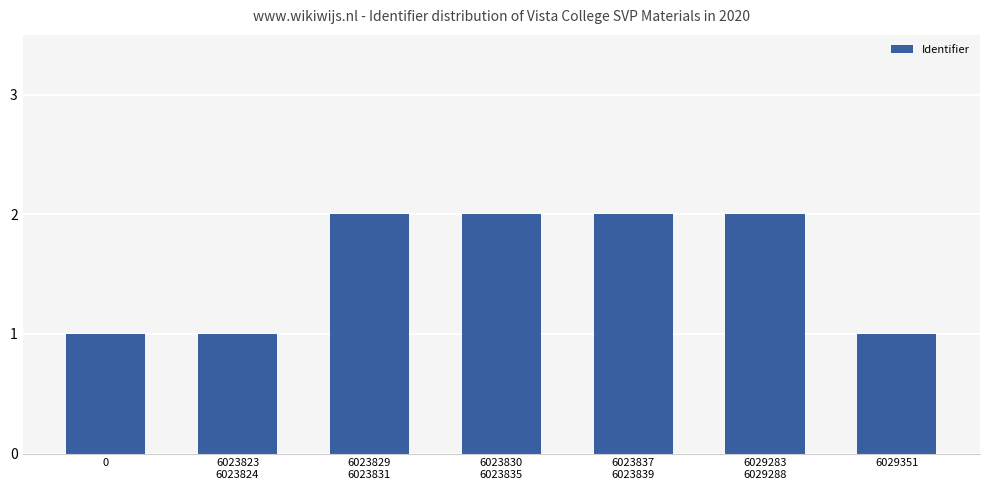

Reading left to right, transcribe all the data shown in this chart.

0=1	6023823
6023824=1	6023829
6023831=2	6023830
6023835=2	6023837
6023839=2	6029283
6029288=2	6029351=1